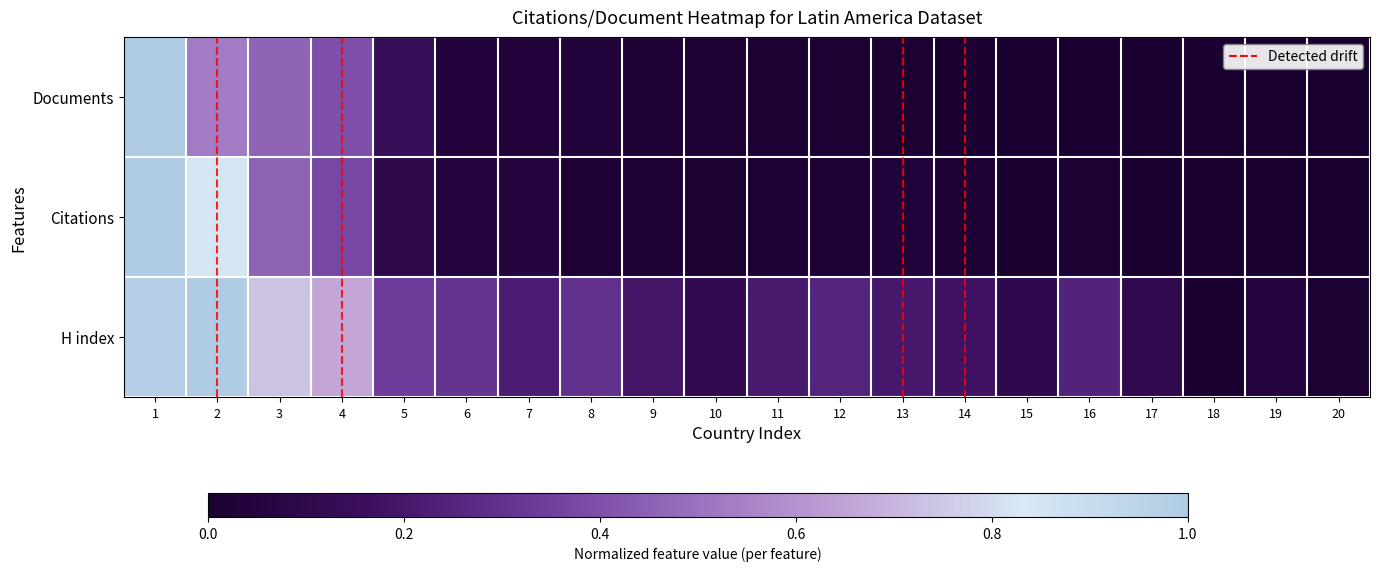

Reading right to left, what are all the values shown in this chart?

Documents: 20=0.0	19=0.0	18=0.0	17=0.0	16=0.0	15=0.0	14=0.0	13=0.0	12=0.0	11=0.0	10=0.0	9=0.0	8=0.0	7=0.0	6=0.0	5=0.1	4=0.4	3=0.5	2=0.5	1=1.0
Citations: 20=0.0	19=0.0	18=0.0	17=0.0	16=0.0	15=0.0	14=0.0	13=0.0	12=0.0	11=0.0	10=0.0	9=0.0	8=0.0	7=0.1	6=0.0	5=0.1	4=0.4	3=0.5	2=0.8	1=1.0
H index: 20=0.0	19=0.1	18=0.0	17=0.1	16=0.2	15=0.1	14=0.2	13=0.2	12=0.2	11=0.2	10=0.1	9=0.2	8=0.3	7=0.2	6=0.3	5=0.3	4=0.7	3=0.7	2=1.0	1=1.0